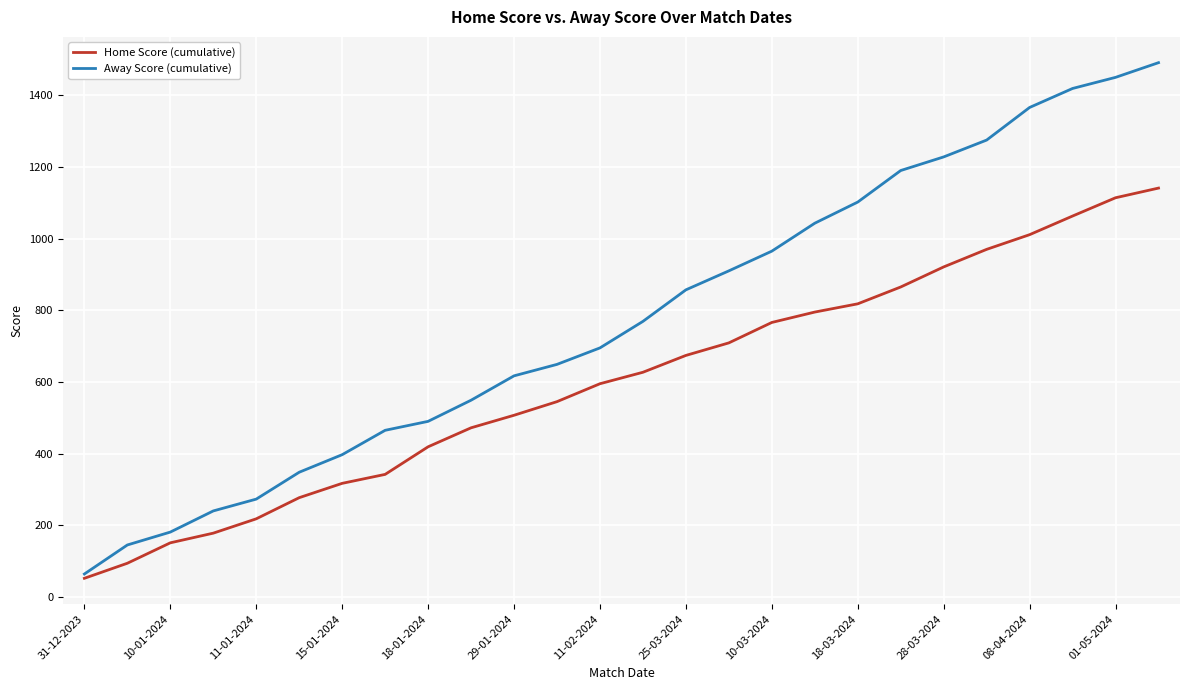

What is the minimum value shown in the chart?

52